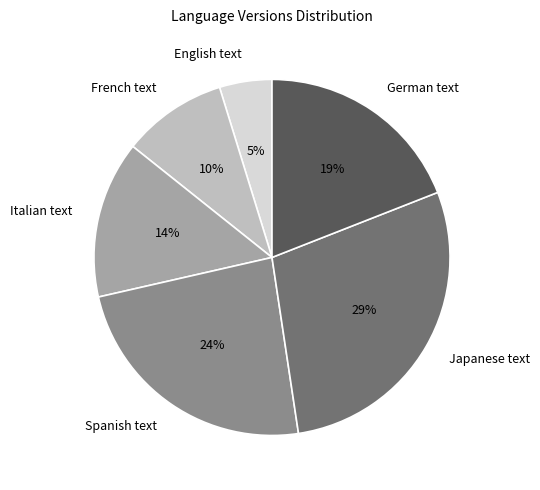

Count the number of slices in the pie.

6